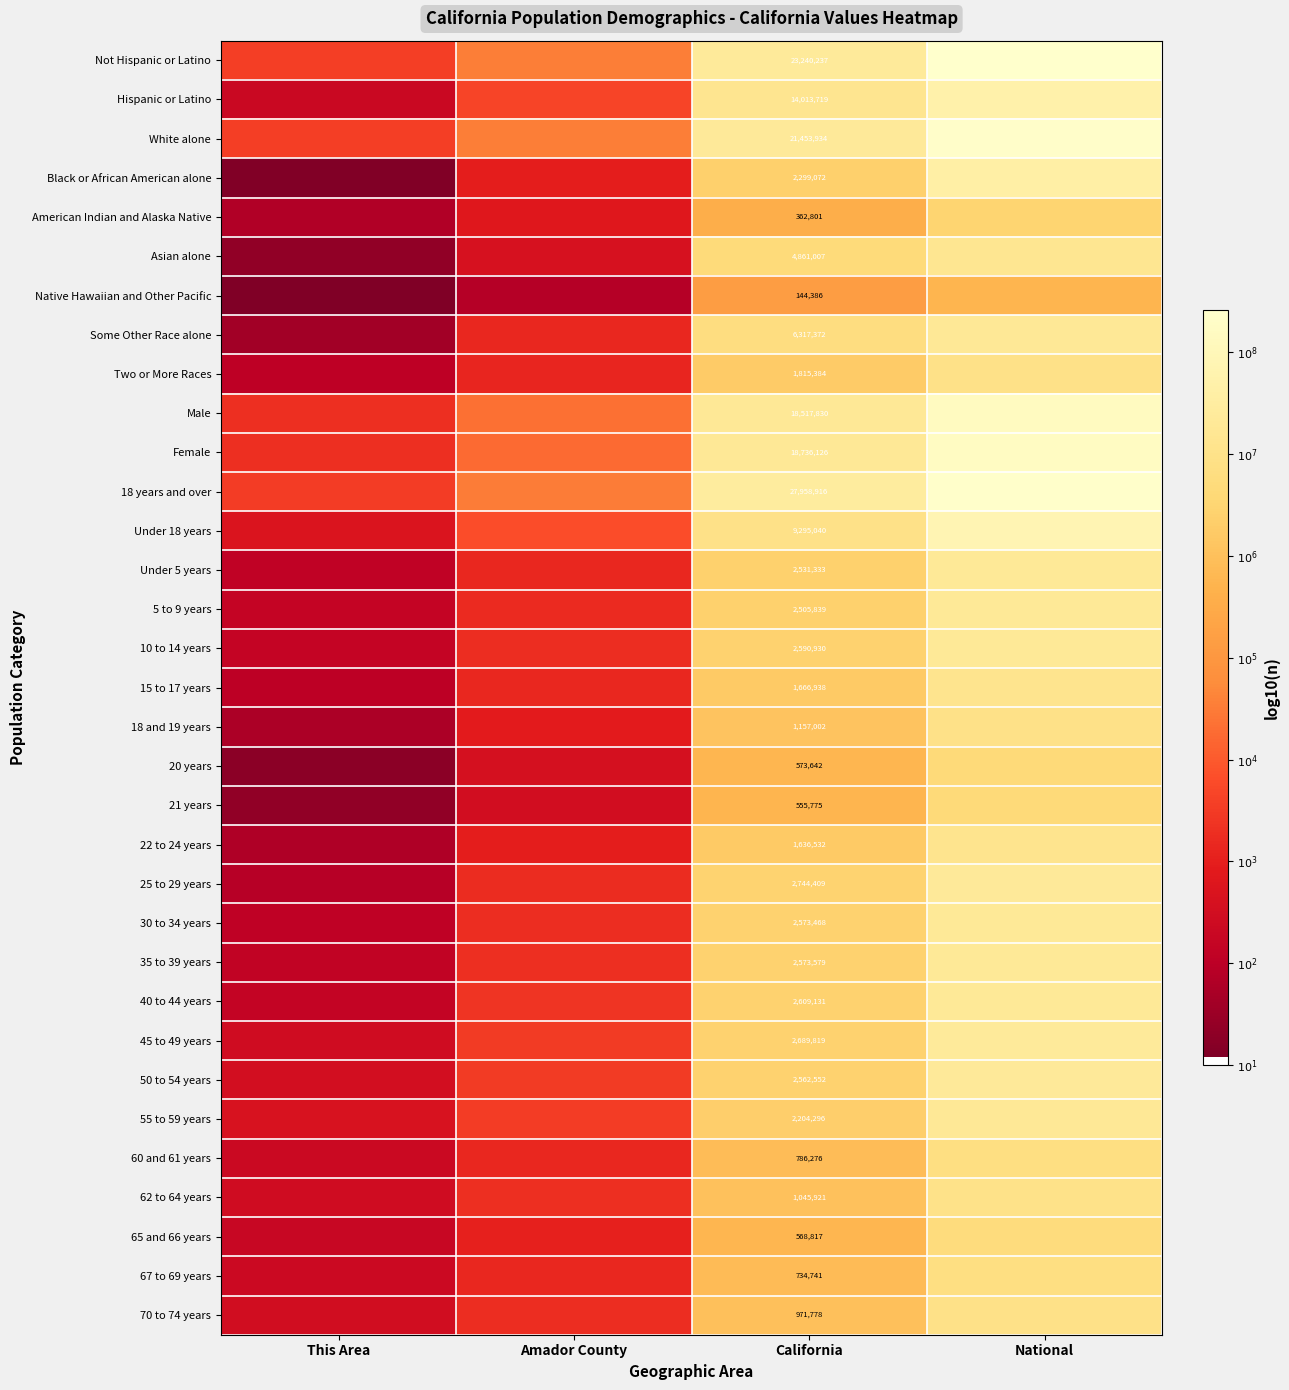

True or false: 10 to 14 years has a value of 3.7 at National.

False